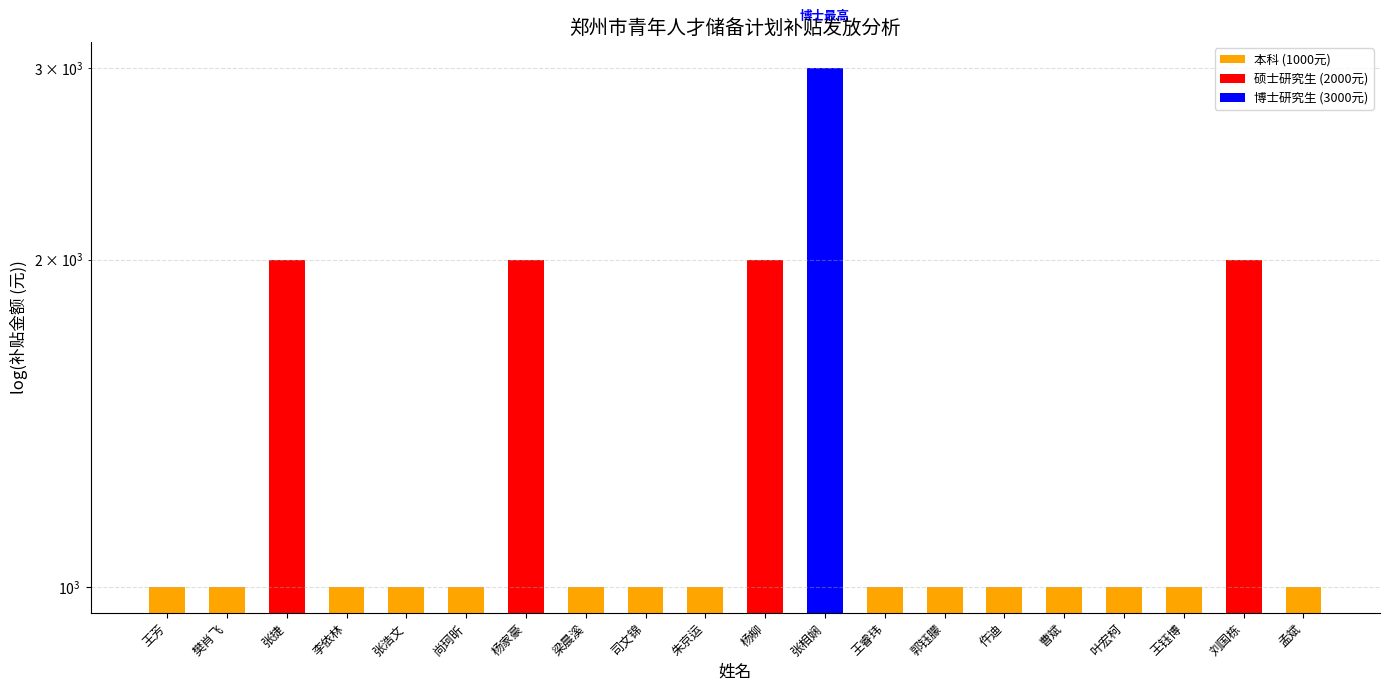

Rank the categories by value from highest to lowest.

张相娴, 张捷, 杨家豪, 杨柳, 刘国栋, 王芳, 樊肖飞, 李依林, 张浩文, 尚珂昕, 梁晨溪, 司文锦, 朱京运, 王睿玮, 郭钰朦, 仵迪, 曹斌, 叶宏柯, 王钰博, 孟斌